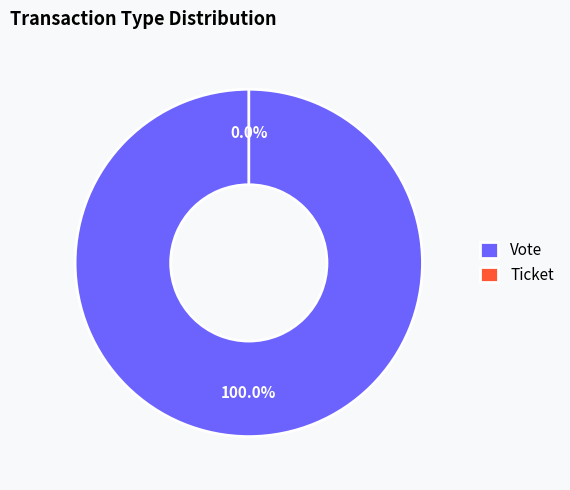

To the nearest percent, what is the average slice percentage?

50%